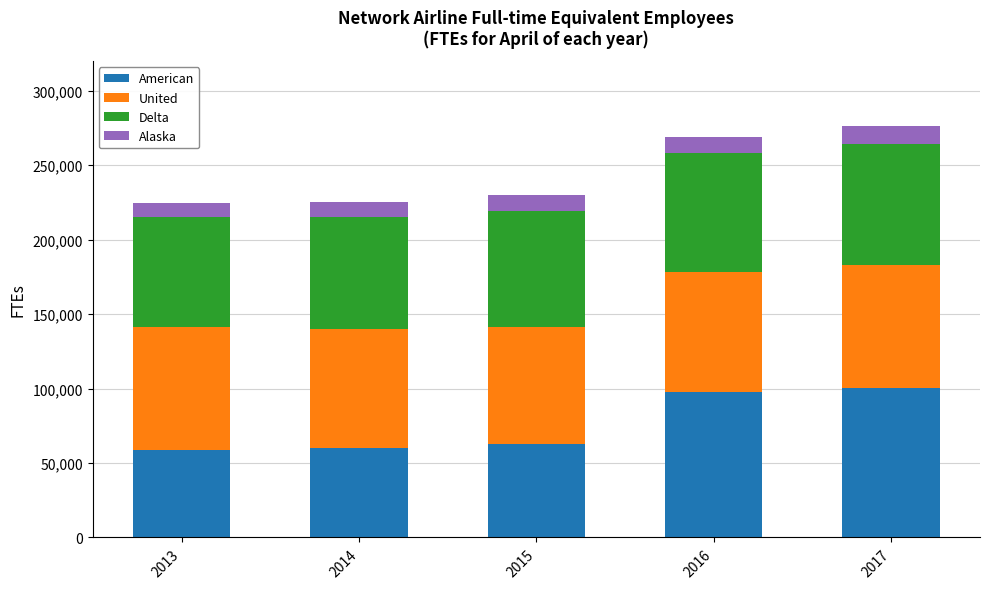

What is the total value across all series at 2013?

224796